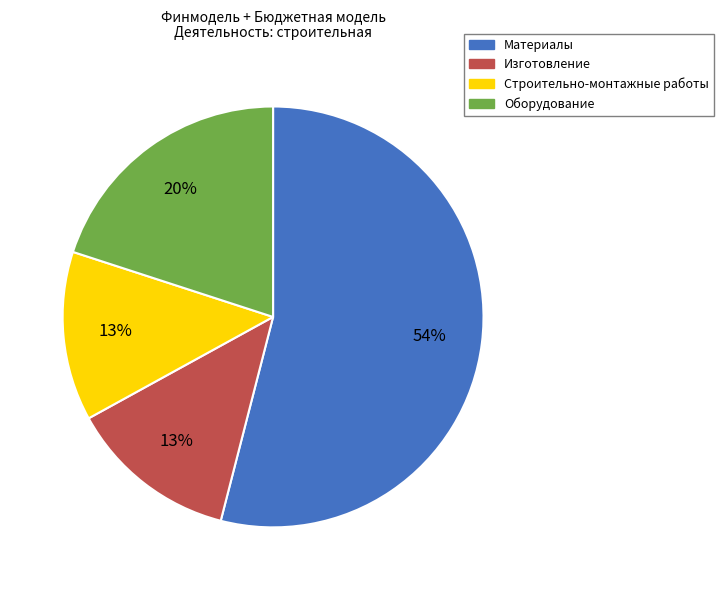

How many slices are in this pie chart?

4